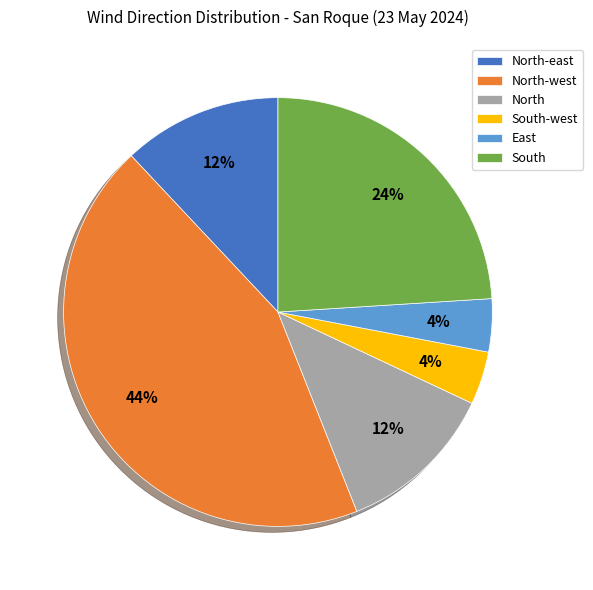

The North-east slice represents 12% of the pie. True or false?

True